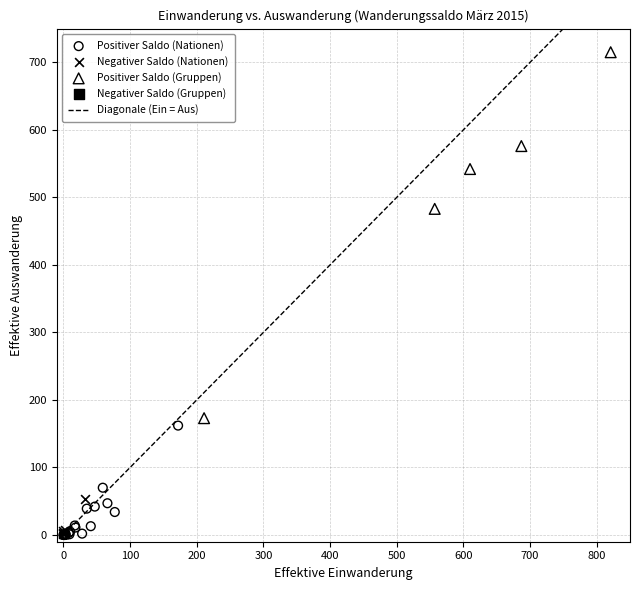

Which series contains the highest Y value?

Positiver Saldo (Gruppen)